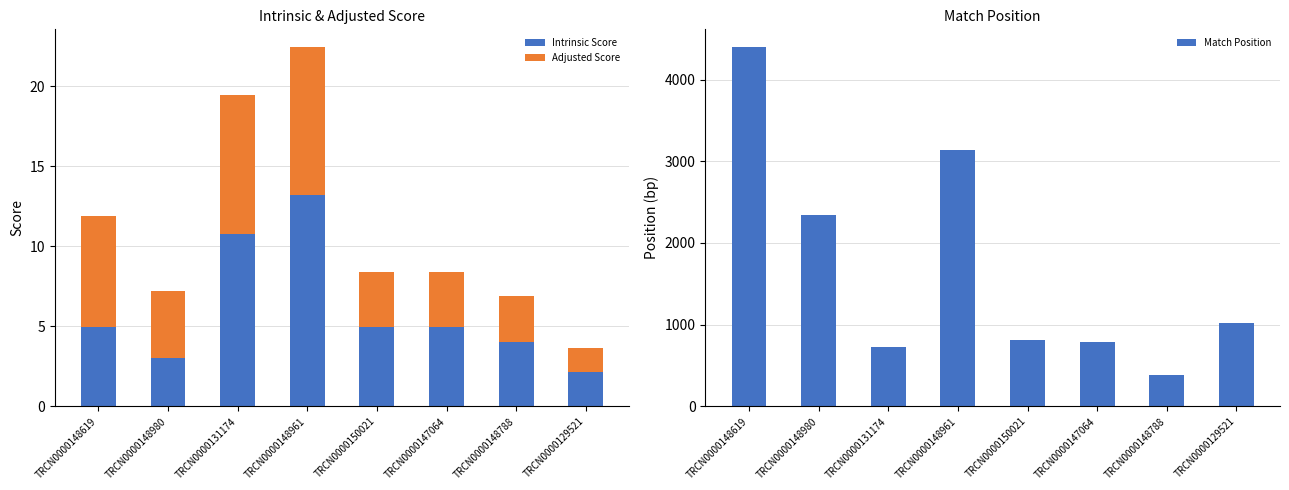

What is the maximum value for Intrinsic Score?

13.2